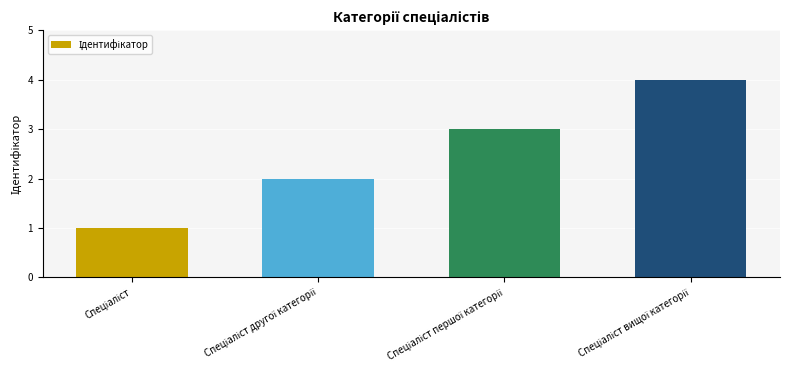

What is the greatest value displayed?

4